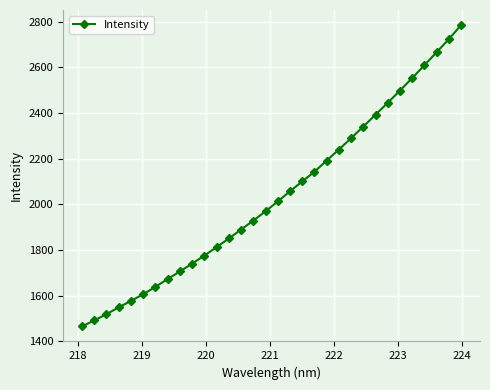

What is the average value?

2038.5